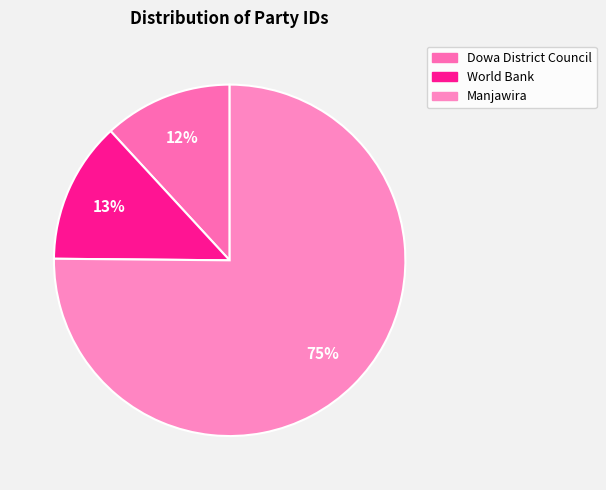

Is it true that World Bank is 1% of the pie?

False